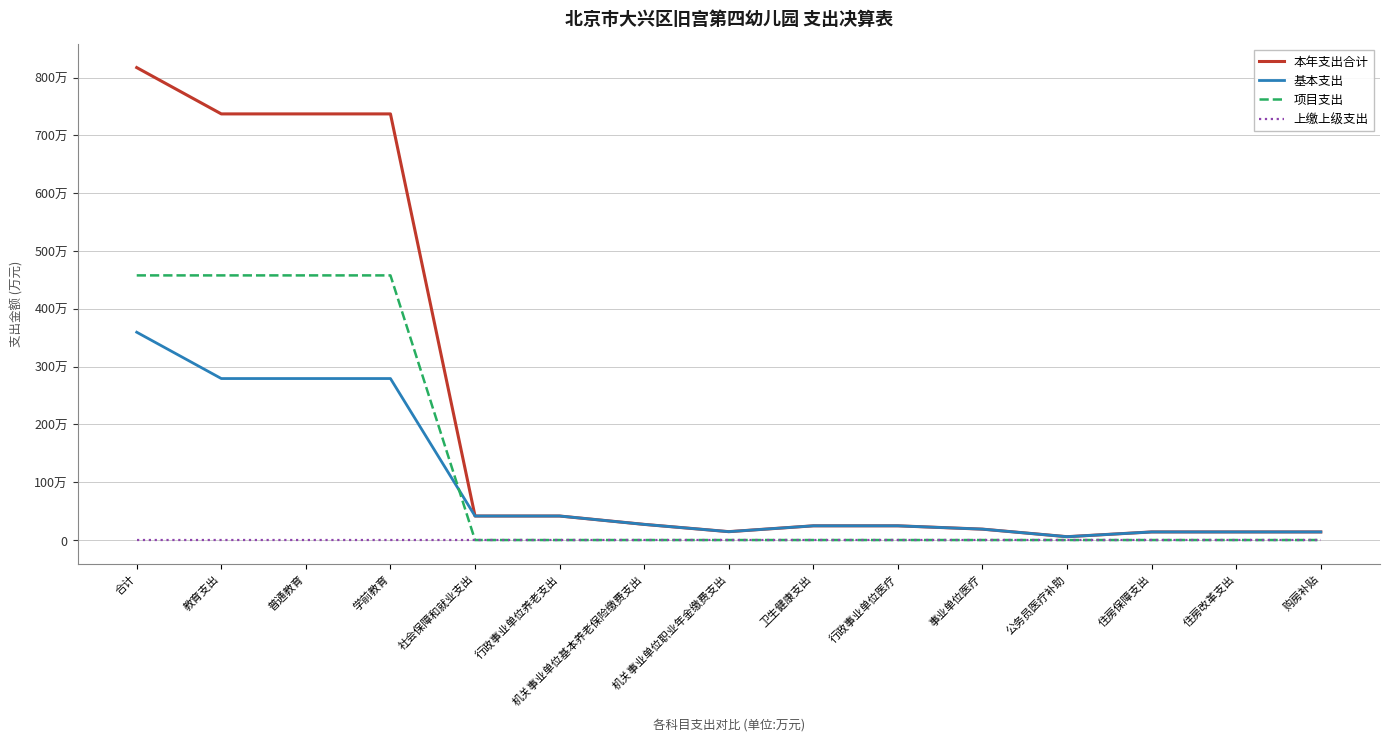

Does the chart have visible grid lines?

Yes